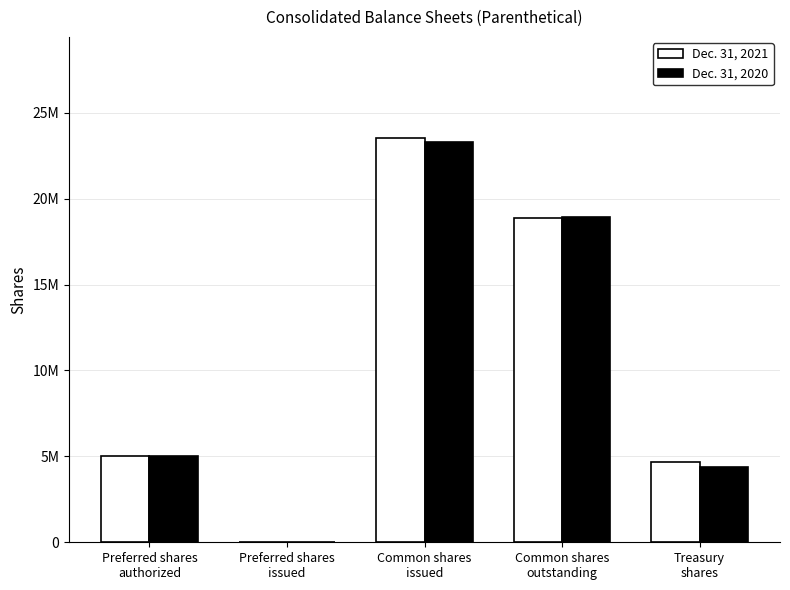

What is the label of the 4th bar from the right?

Preferred shares
issued